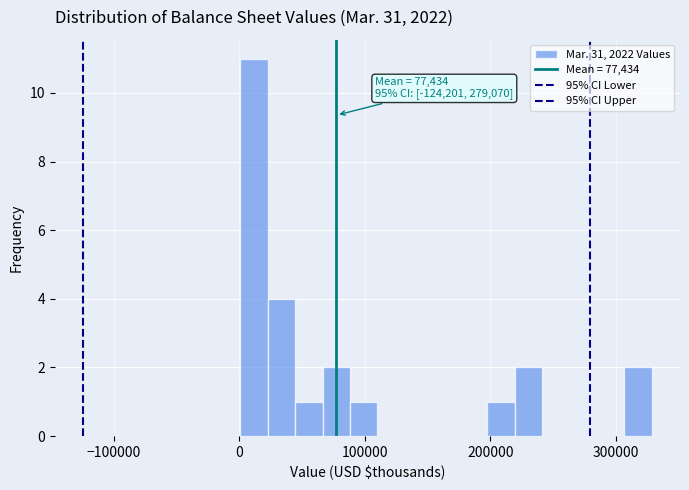

Read against the x-axis, roughly where is the centre of the tallest bar?

10000